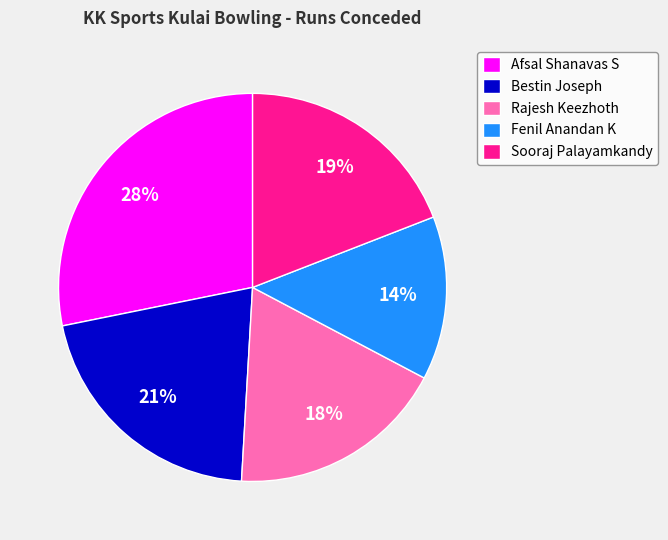

To the nearest percent, what is the average slice percentage?

20%